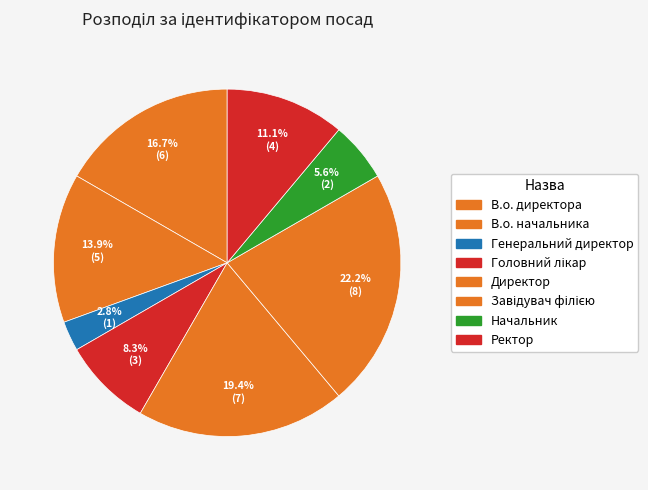

True or false: Завідувач філією accounts for 28% of the total.

False